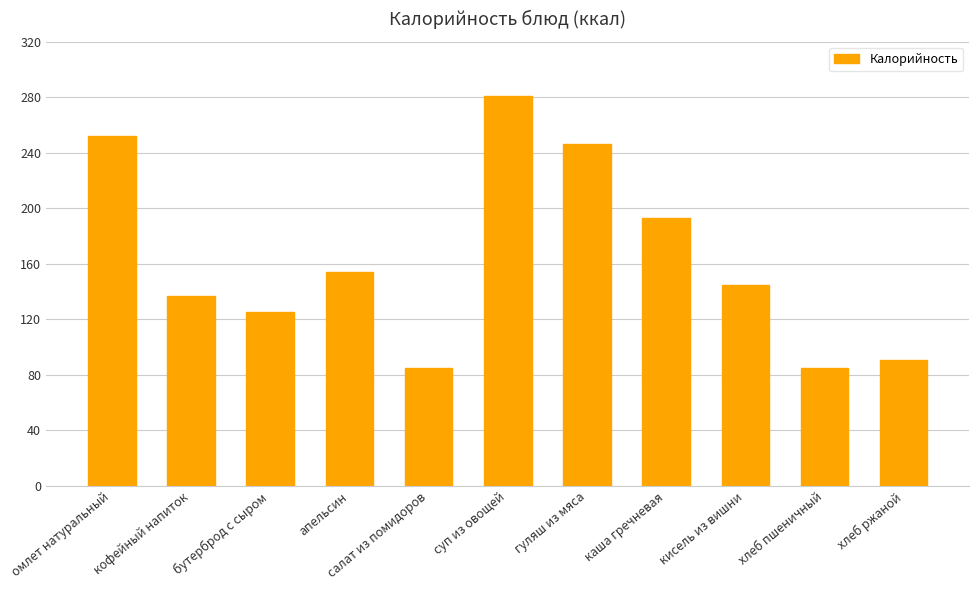

The chart shows a value of 84.8 at салат из помидоров. True or false?

True